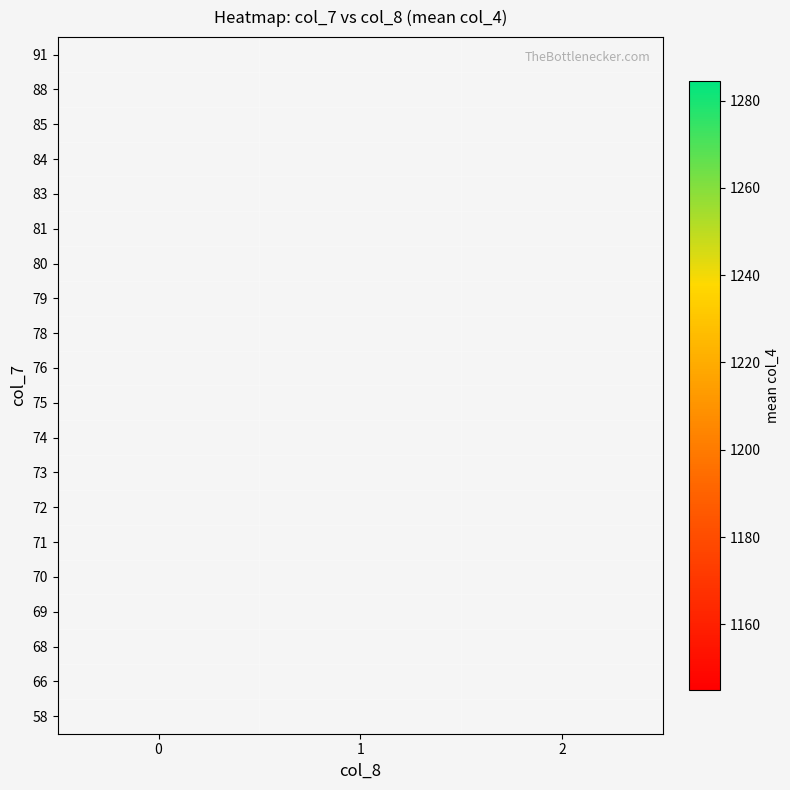

What is the approximate value of 76 at 0?

1228.0